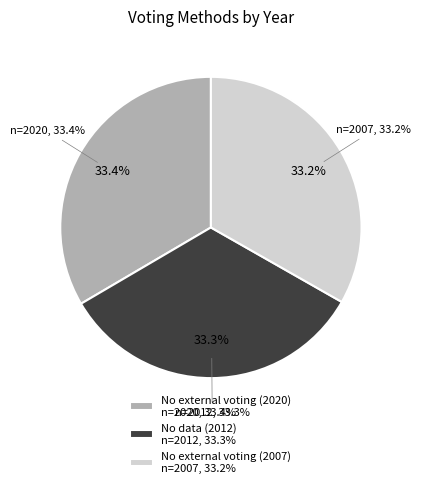

What percentage do No external voting (2007) and No external voting (2020) together represent?

66.7%